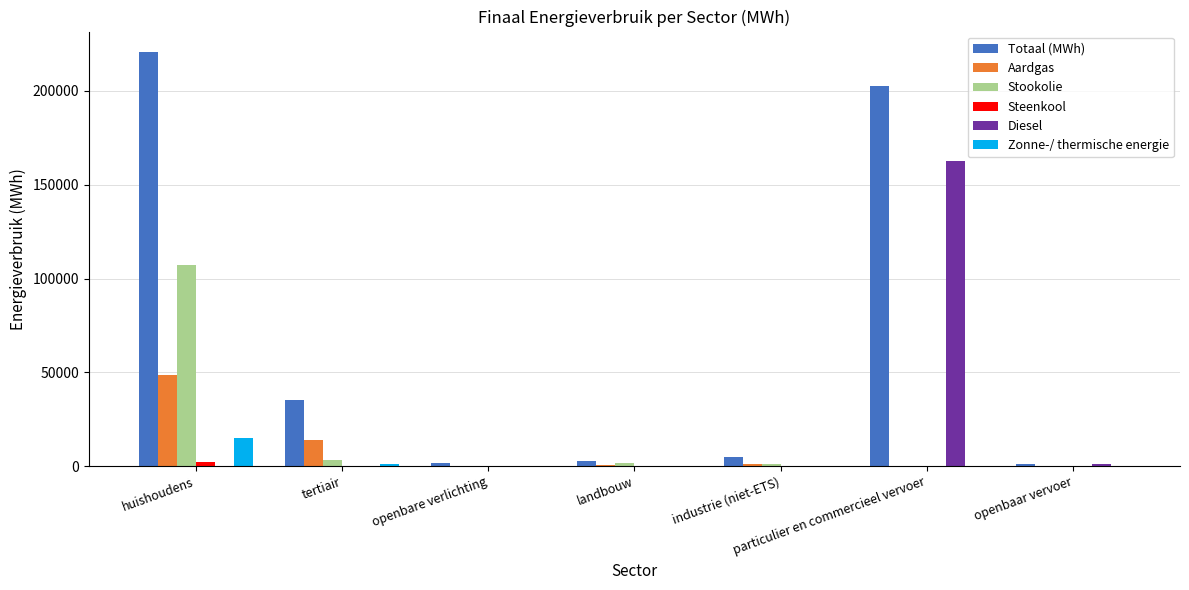

What is the sum of all Totaal (MWh) values?

468542.0